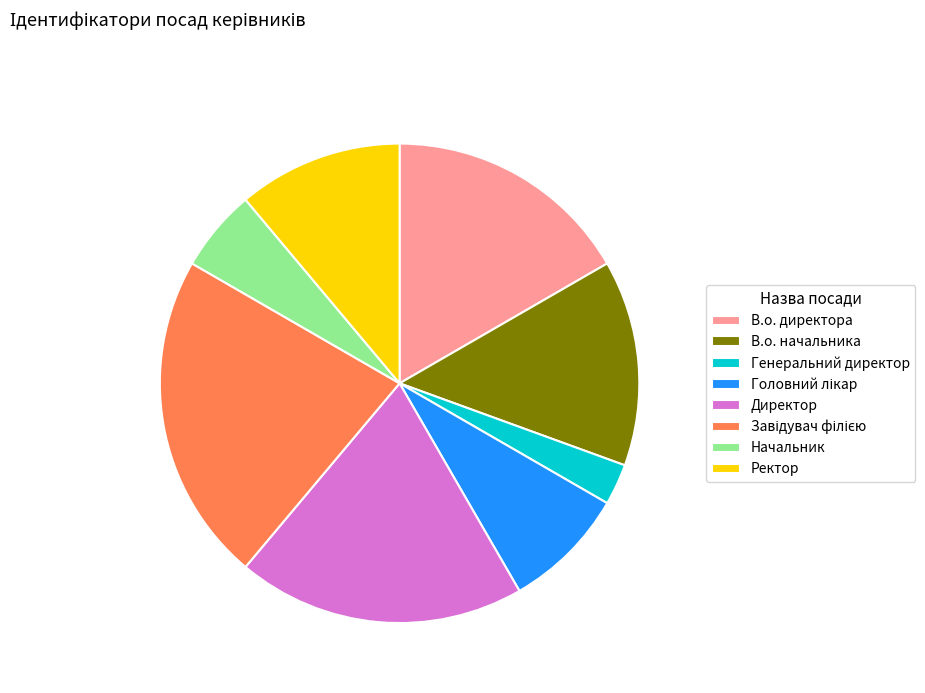

Combined, do Директор and Начальник account for over 50%?

No